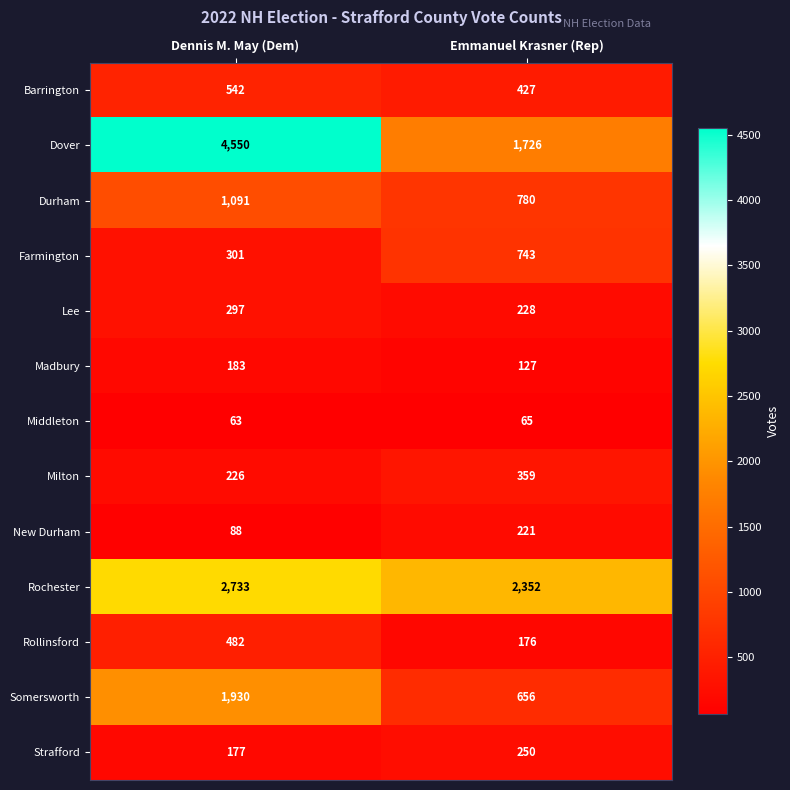

What value does the Milton series have at Emmanuel Krasner (Rep)?

359